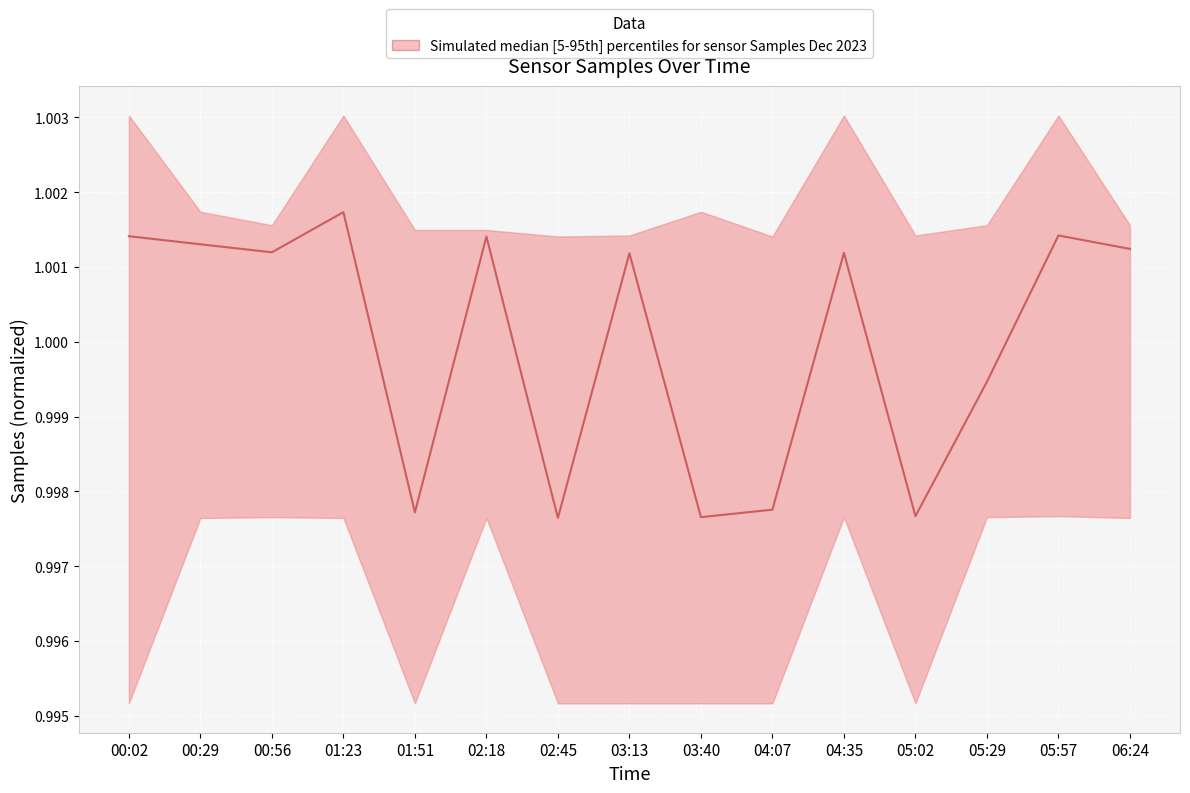

Count the values in the range 0 to 1.

6